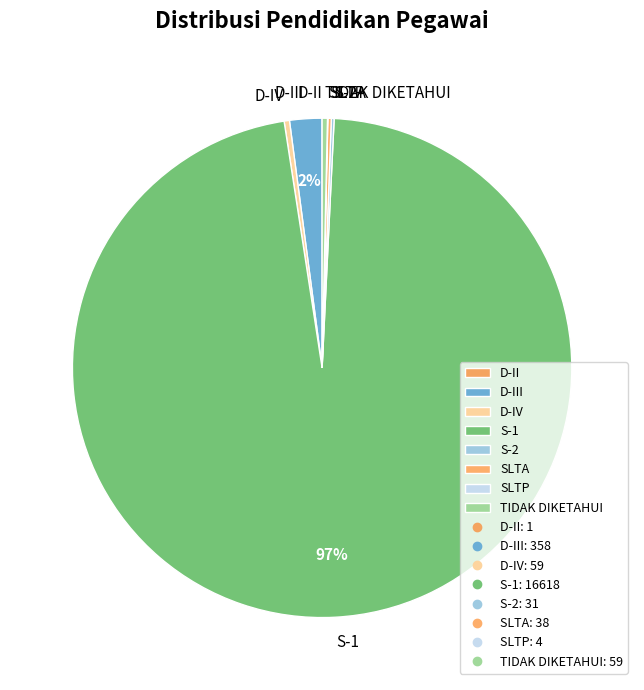

What is the largest slice in the pie chart?

S-1